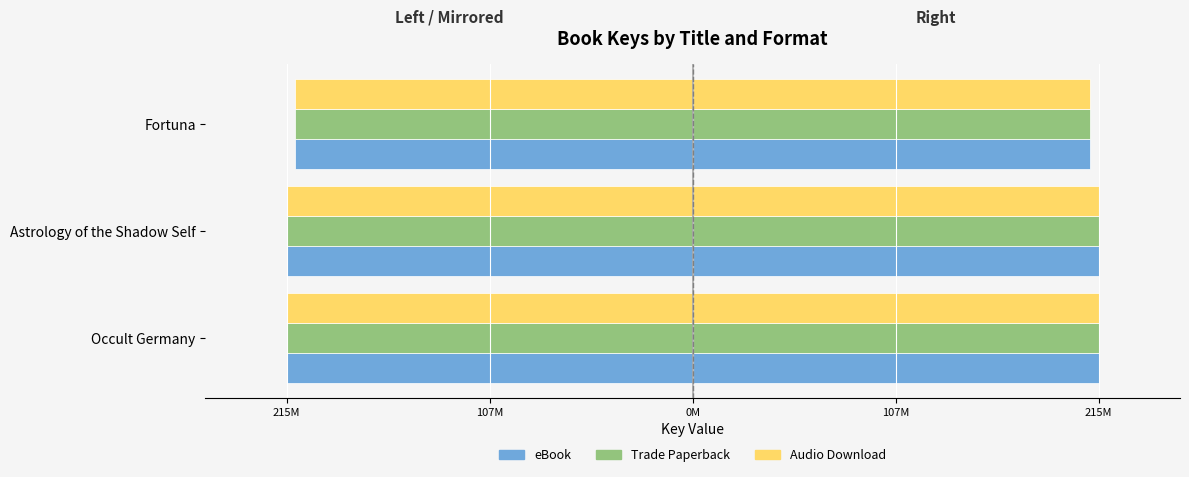

What is the lowest value of the Trade Paperback series?

-215231444